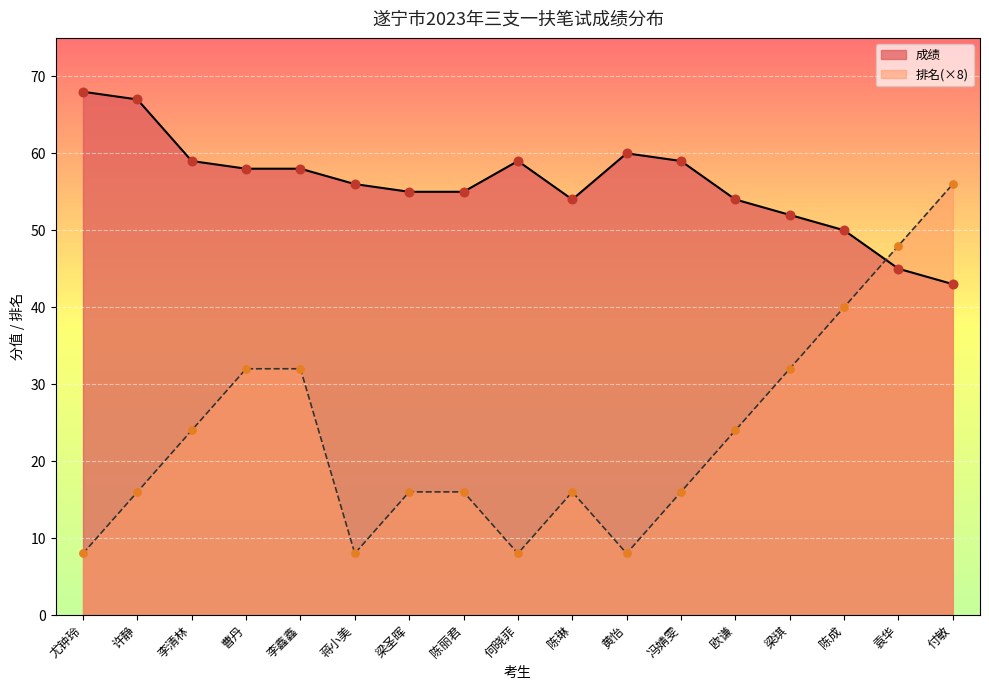

Which series has the largest total across all categories?

成绩